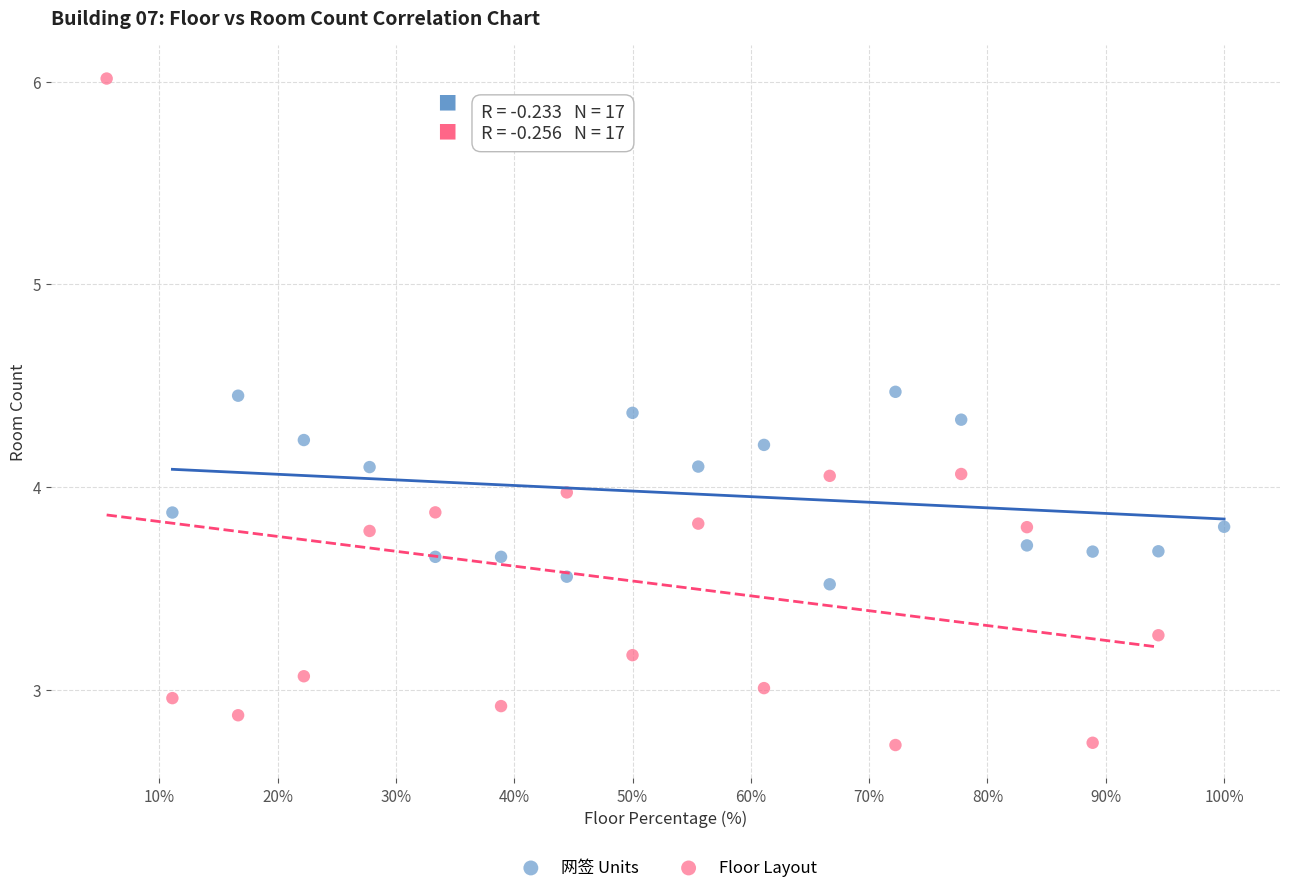

Which series has the widest spread of Y values?

Floor Layout